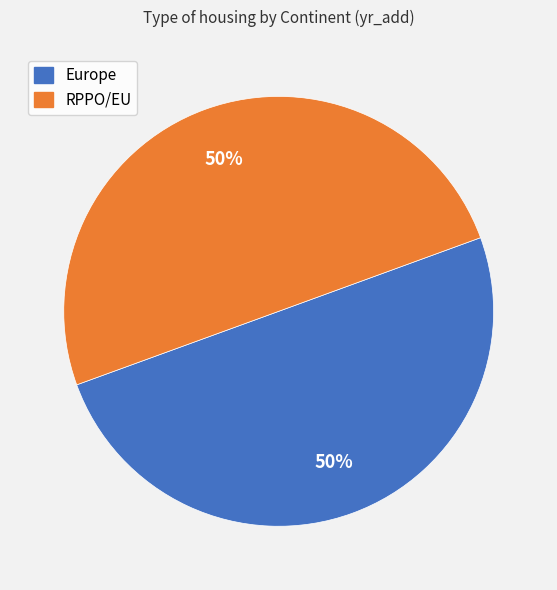

Approximately how many times larger is the value at RPPO/EU compared to Europe?

1.0